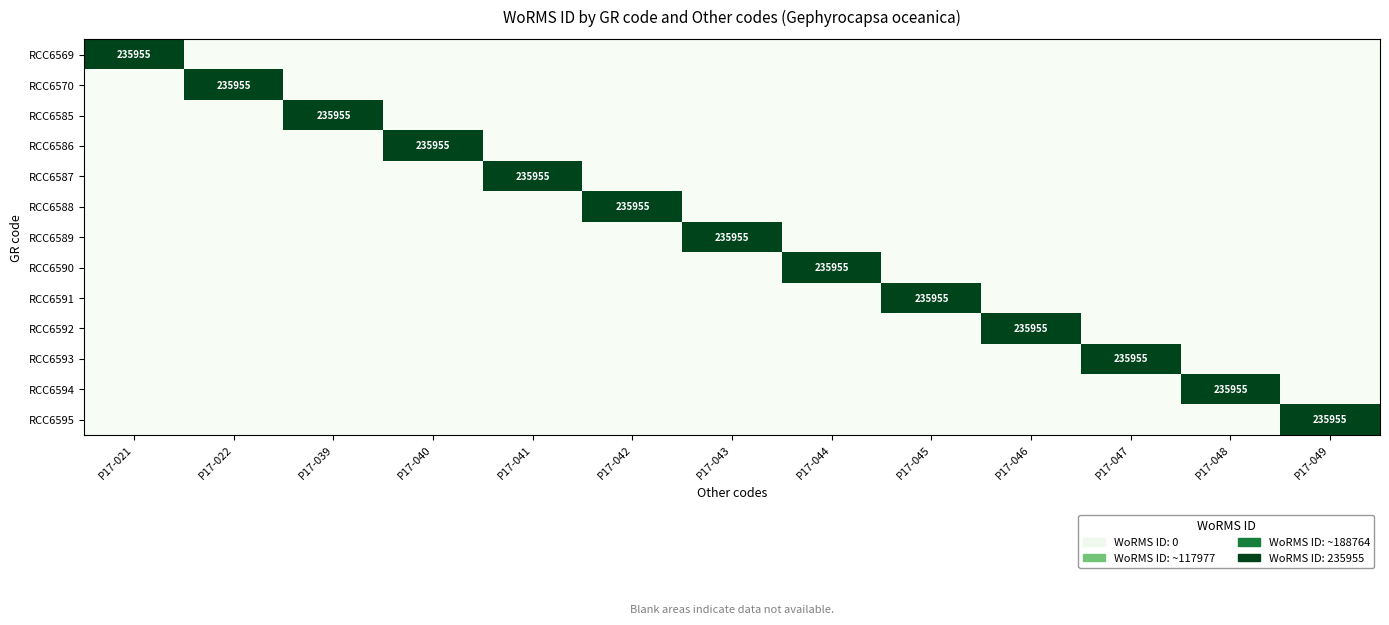

At how many categories does at least one series exceed 82556?

13